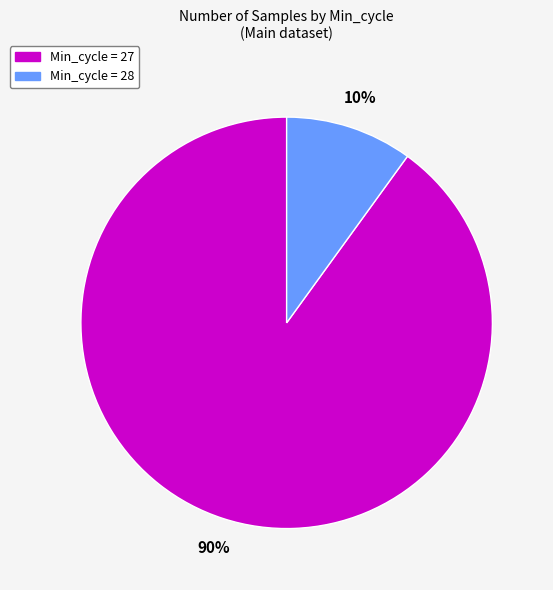

To the nearest percent, what percentage of the pie is Min_cycle = 28?

10%